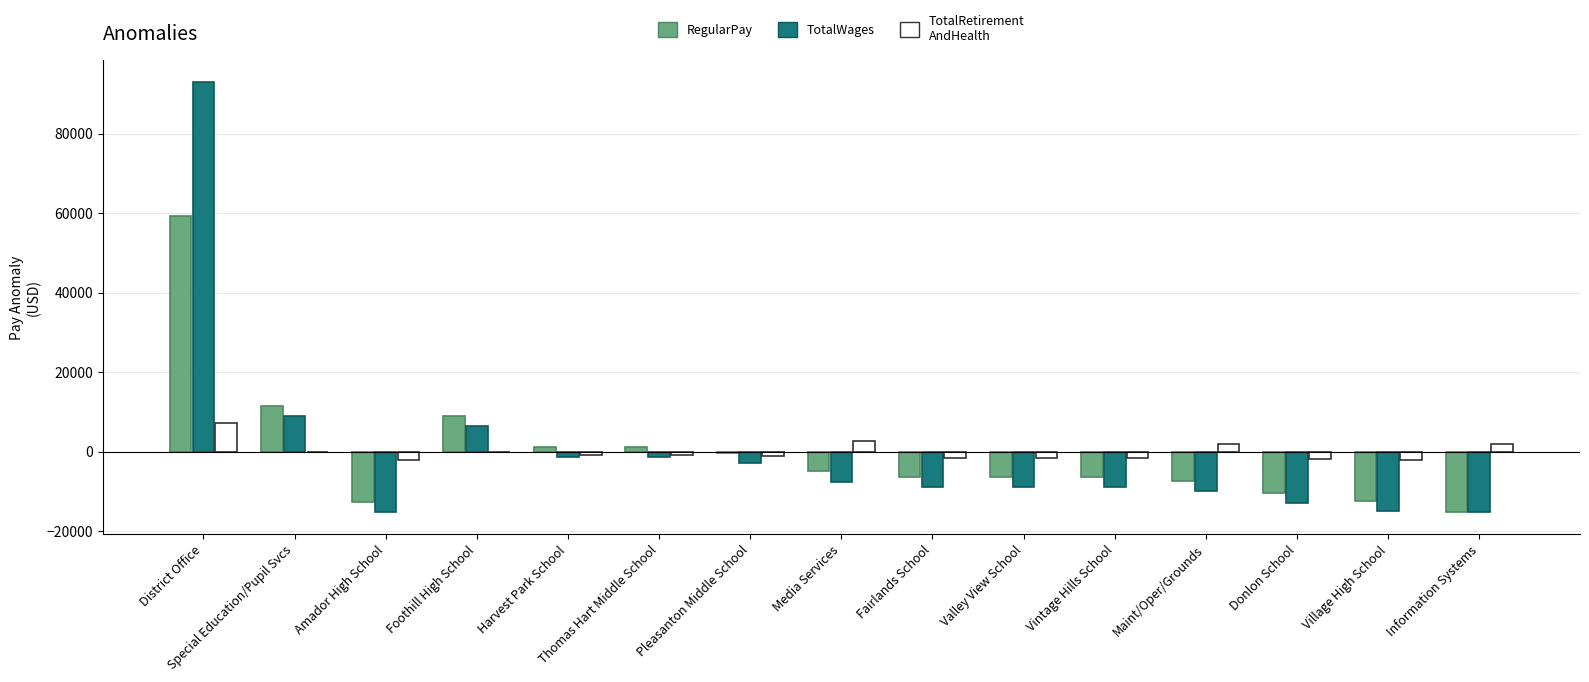

Which label corresponds to the largest value in the chart?

District Office